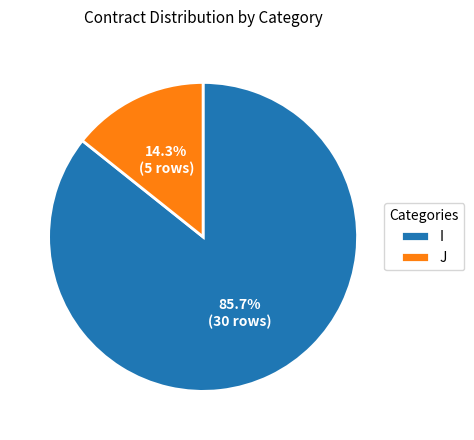

How many slices are in this pie chart?

2